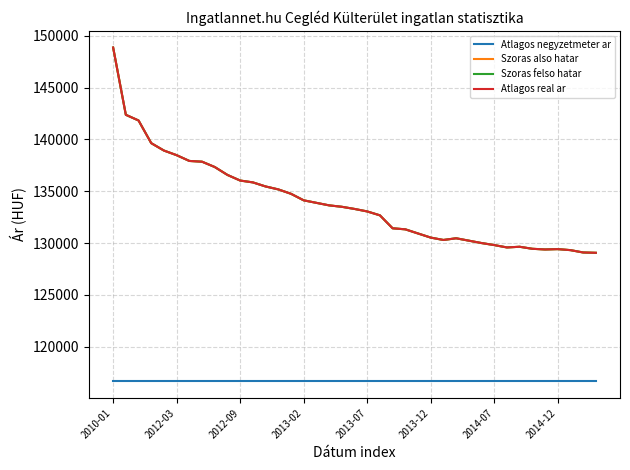

Is this an area chart (filled region under the line)?

No